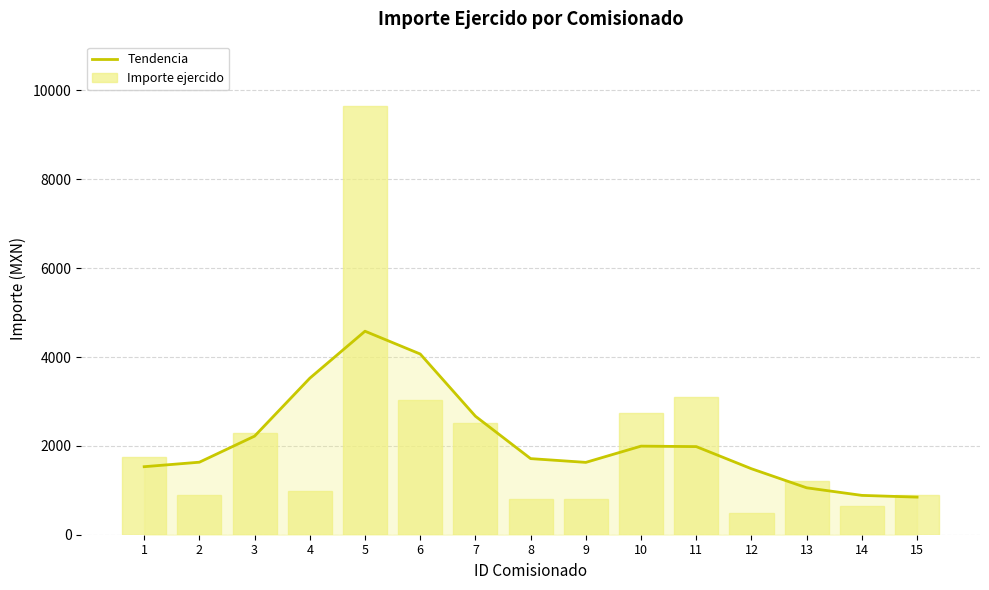

What is the maximum value for Importe ejercido?

9651.4